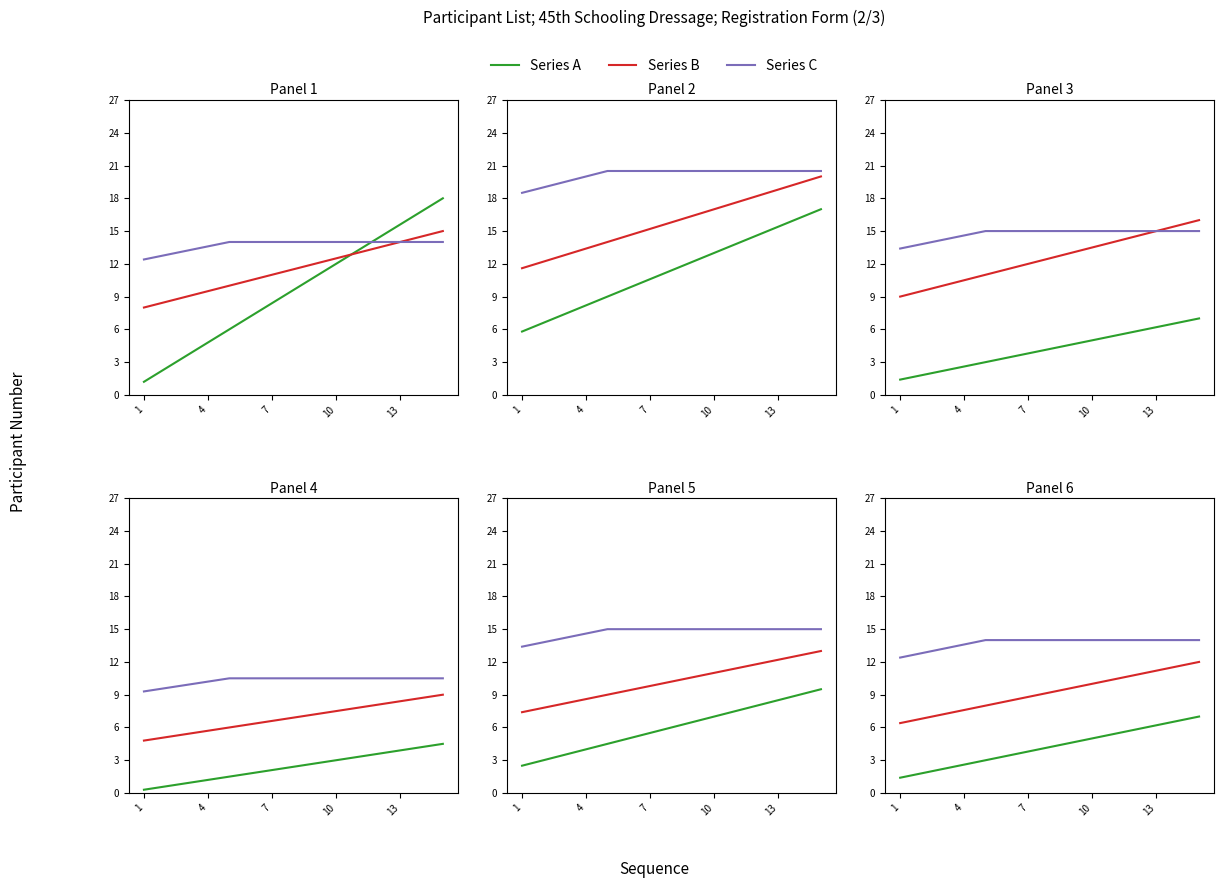

What is the value of the Series A point at the 1st from the left?

1.4